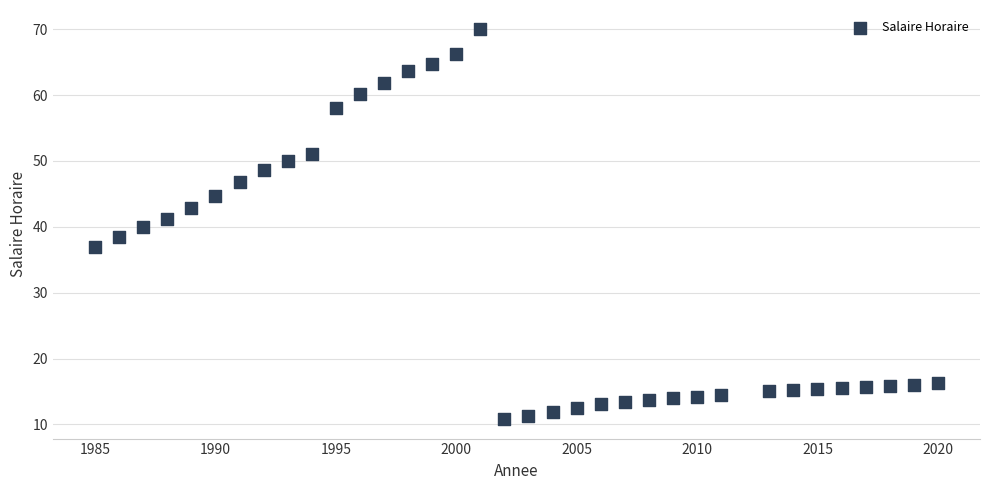

What is the range of X values (max minus min)?

35.0